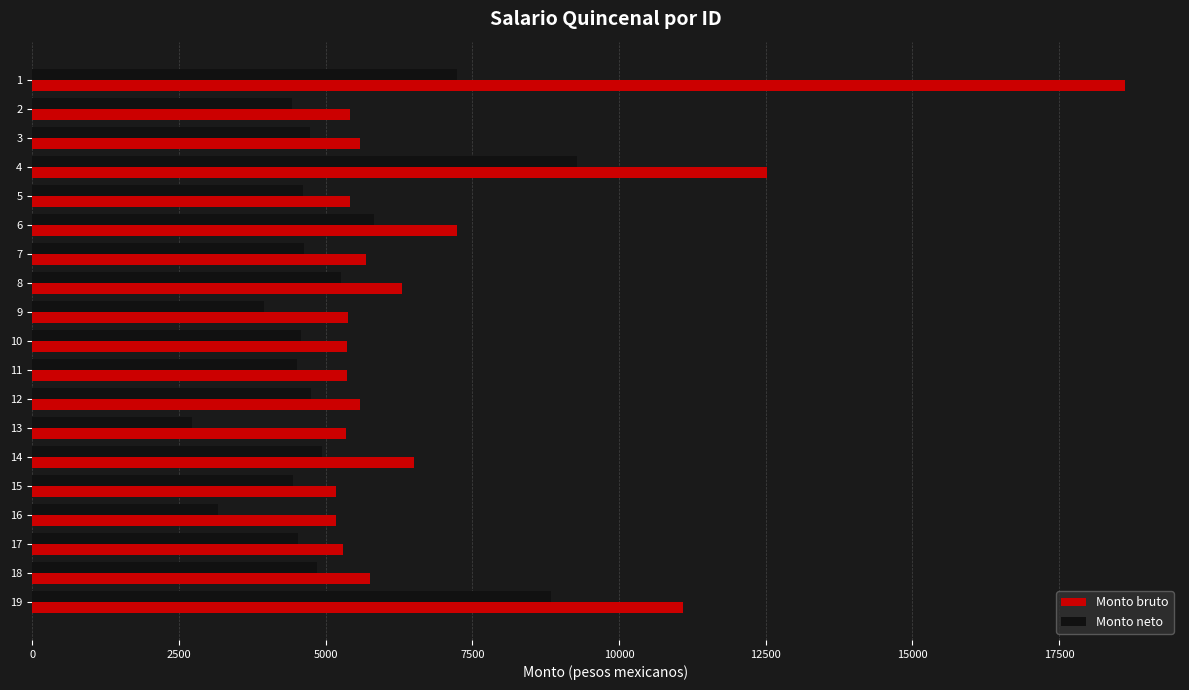

Rank the series by their maximum value, from lowest to highest.

Monto neto, Monto bruto